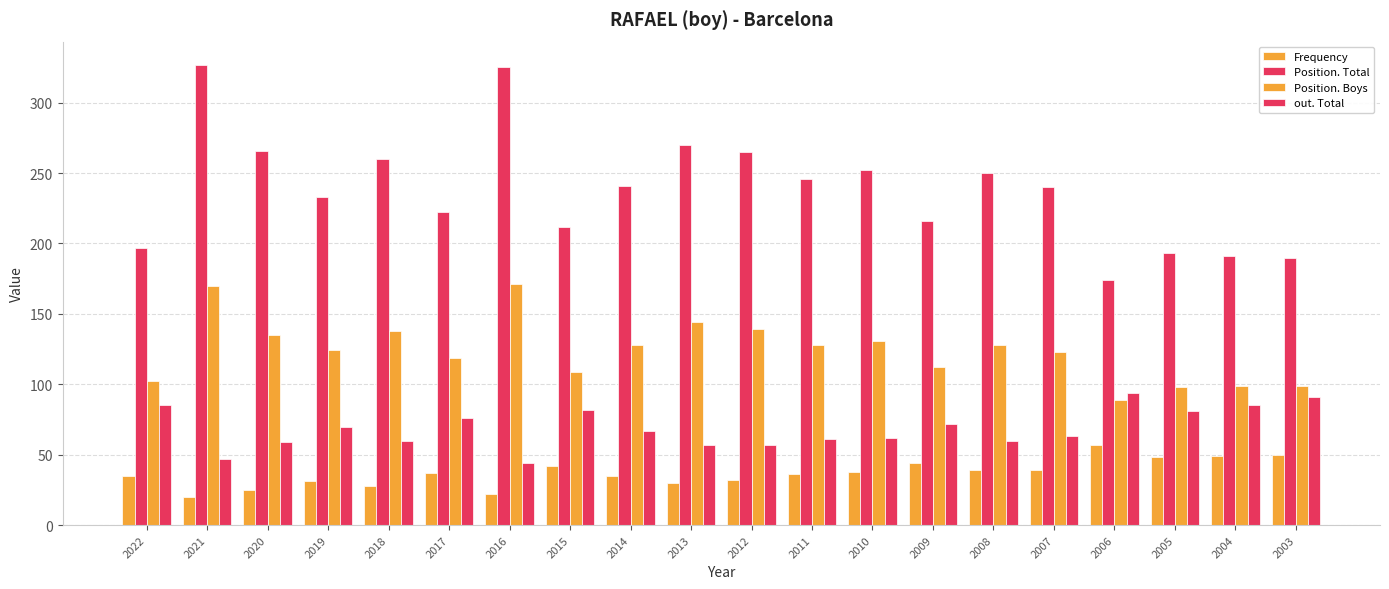

How many bars are there in each group?

4